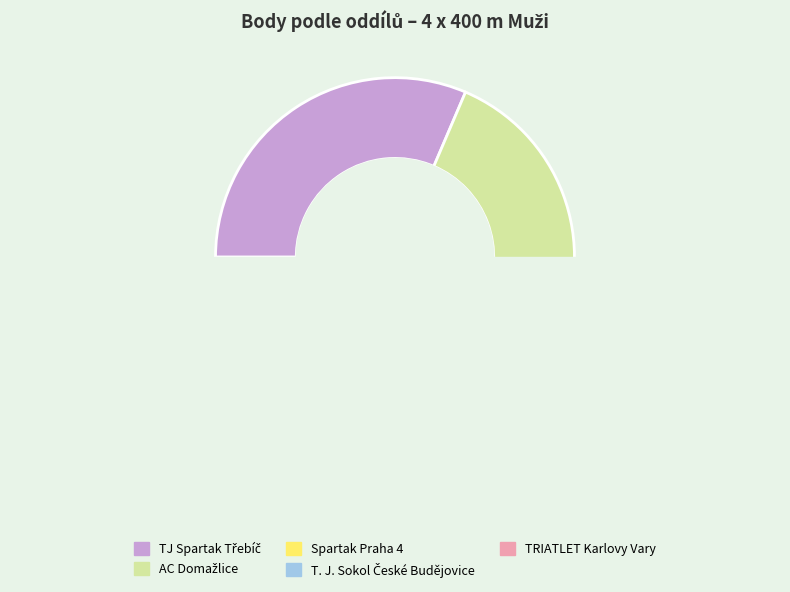

To the nearest percent, what is the difference between the largest and smallest slice percentages?

26%